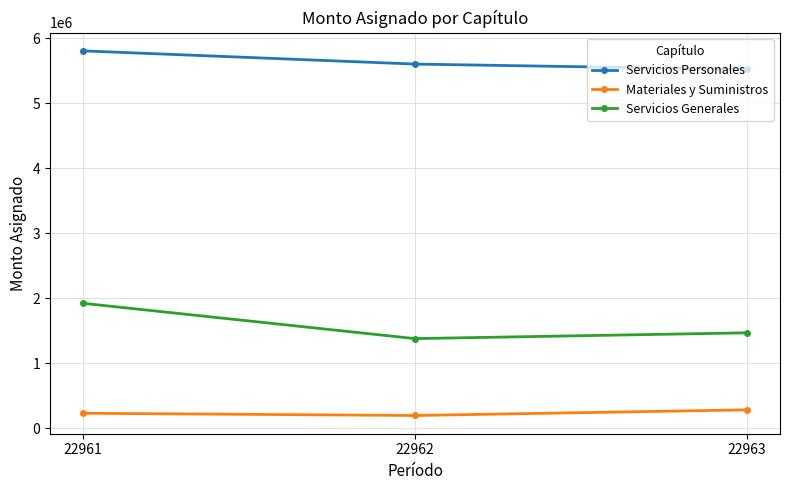

List the series in order of their overall mean, highest first.

Servicios Personales, Servicios Generales, Materiales y Suministros